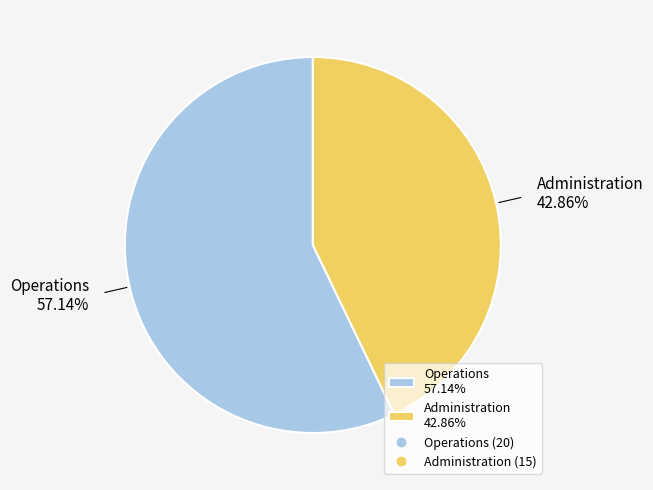

To the nearest percent, what is the combined percentage of Operations and Administration?

100%